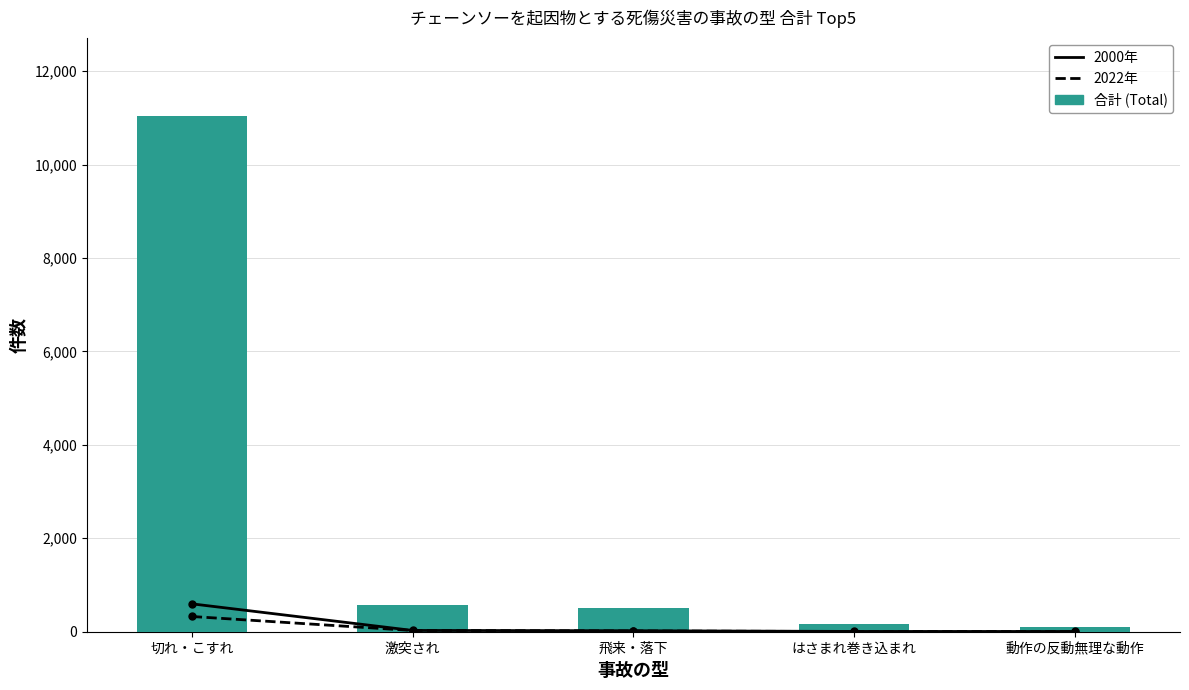

What is the value of the 合計 (Total) bar at the 1st from the left?

11045